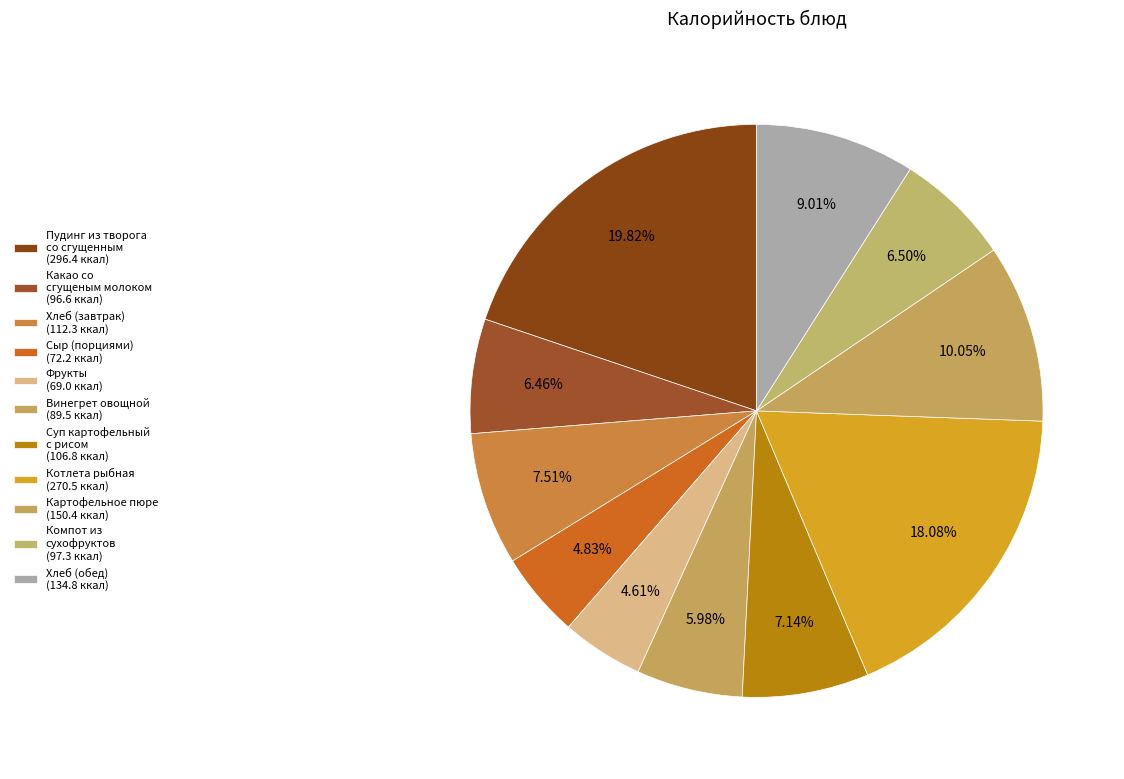

What percentage is the Картофельное пюре slice, to the nearest percent?

10%